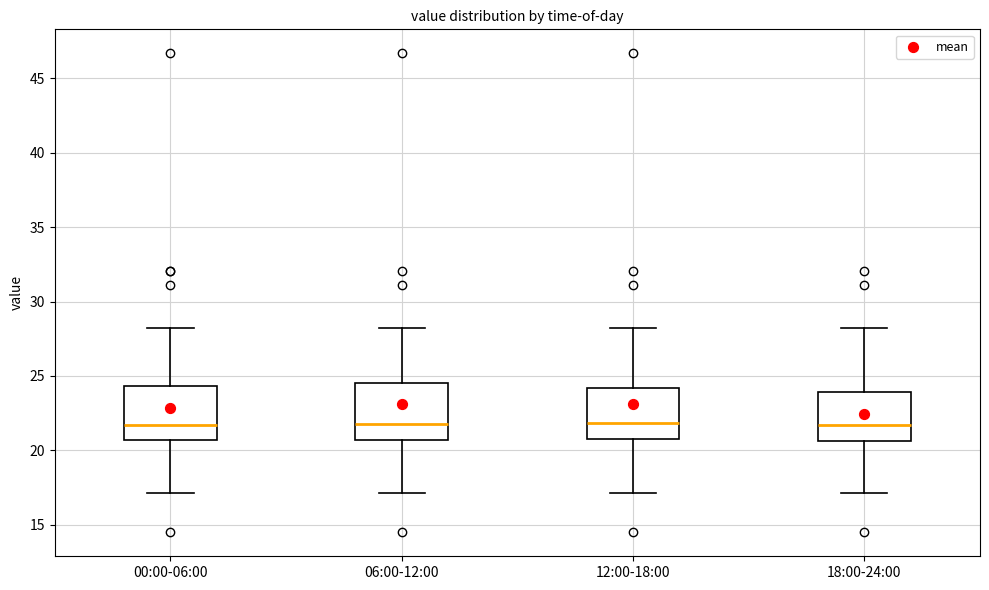

Where does the median line of the box for 18:00-24:00 sit on the y-axis? The values are not printed on the chart, so give them approximately, as read against the axis.

21.5